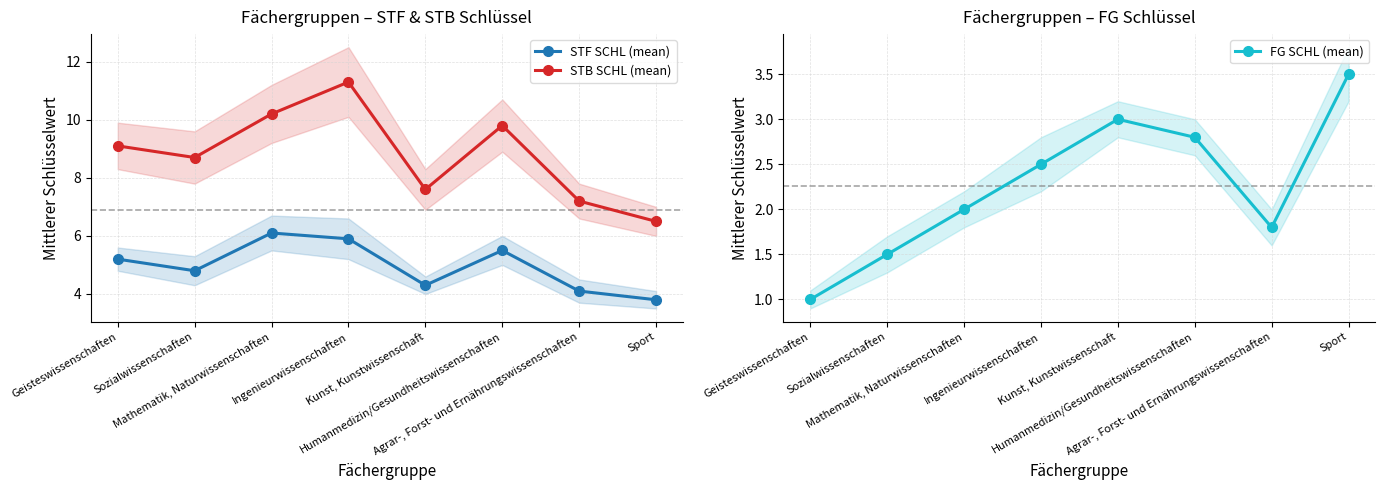

What is the label of the 4th point from the right?

Kunst, Kunstwissenschaft